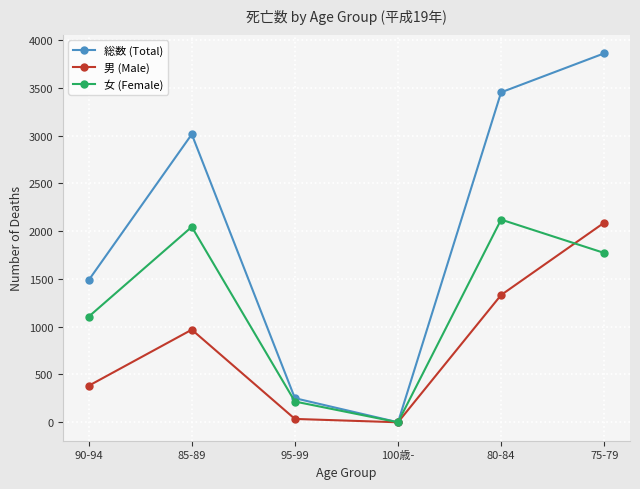

Which series has the largest range (max minus min)?

総数 (Total)